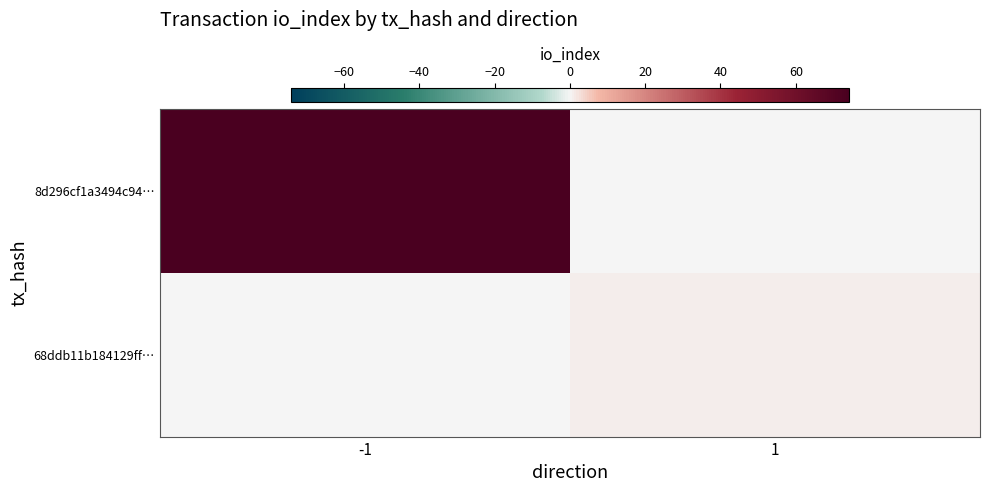

At -1, list the series in order from largest to smallest.

8d296cf1a3494c94…, 68ddb11b184129ff…